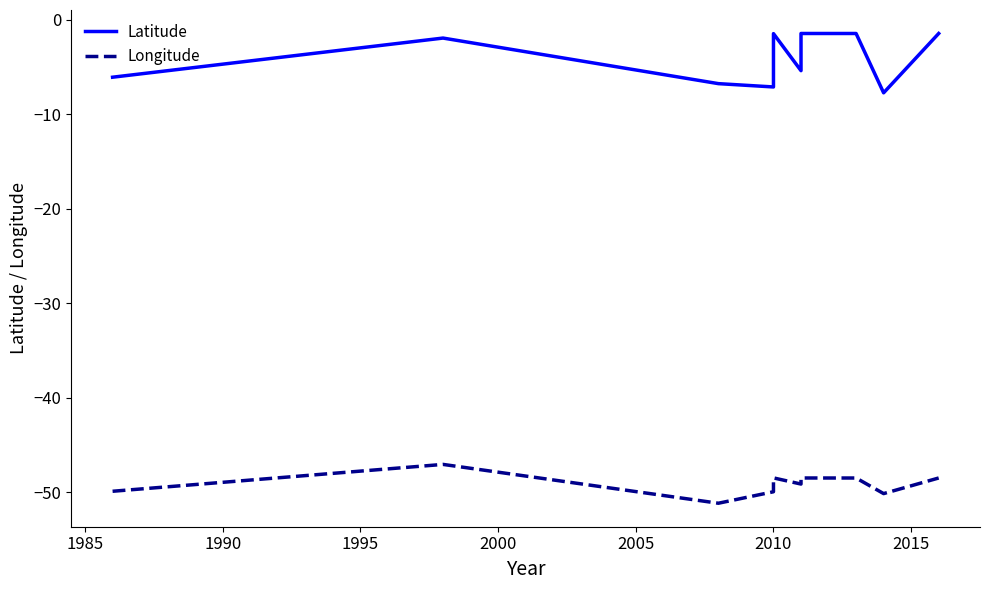

True or false: Latitude and Longitude intersect in this chart.

False